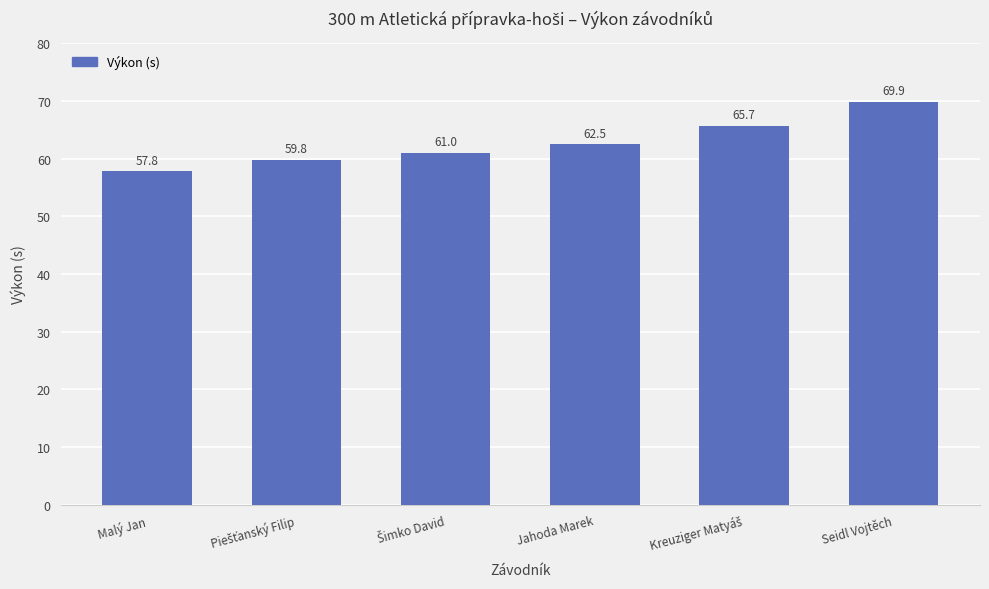

Which label corresponds to the smallest value in the chart?

Malý Jan